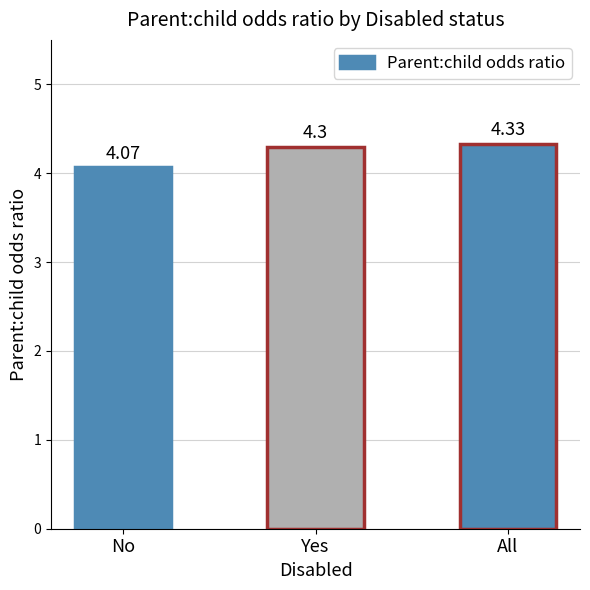

Approximately how many times larger is the value at All compared to Yes?

1.0